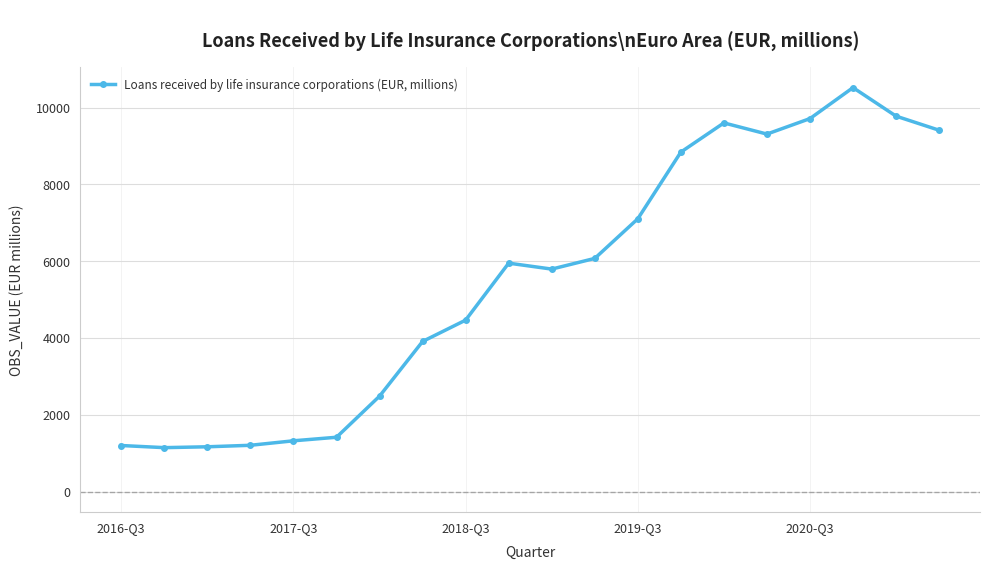

What is the value of the 3rd point from the left?

1175.0